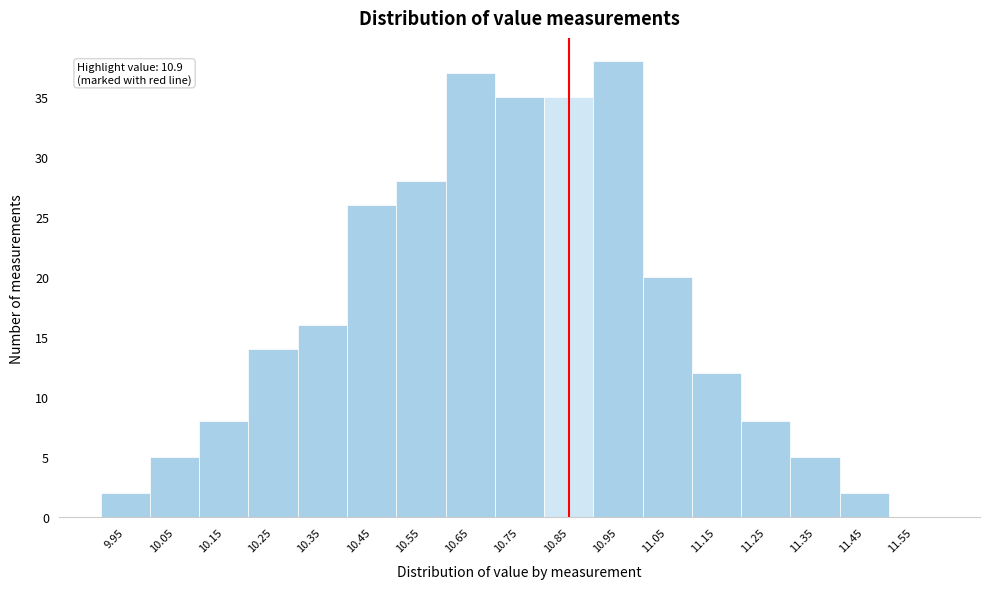

Reading left to right, transcribe all the data shown in this chart.

9.95=2	10.05=5	10.15=8	10.25=14	10.35=16	10.45=26	10.55=28	10.65=37	10.75=35	10.85=35	10.95=38	11.05=20	11.15=12	11.25=8	11.35=5	11.45=2	11.55=0